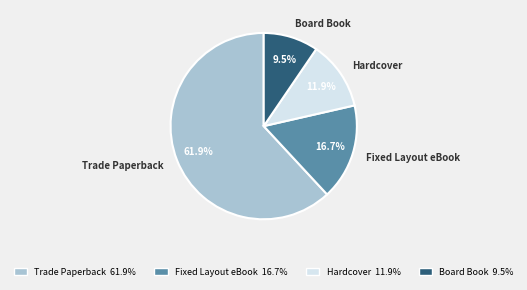

Between Hardcover and Board Book, which is larger?

Hardcover